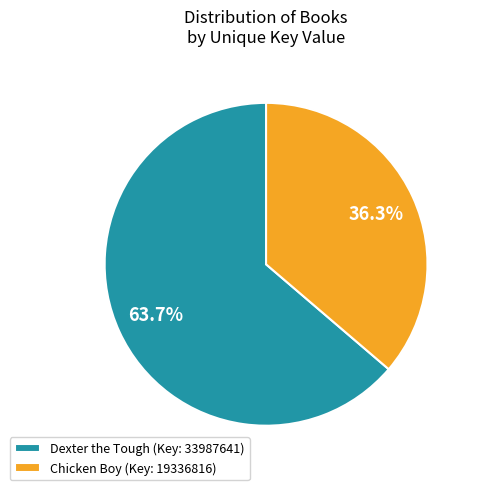

To the nearest percent, what percentage of the pie is Chicken Boy (Key: 19336816)?

36%